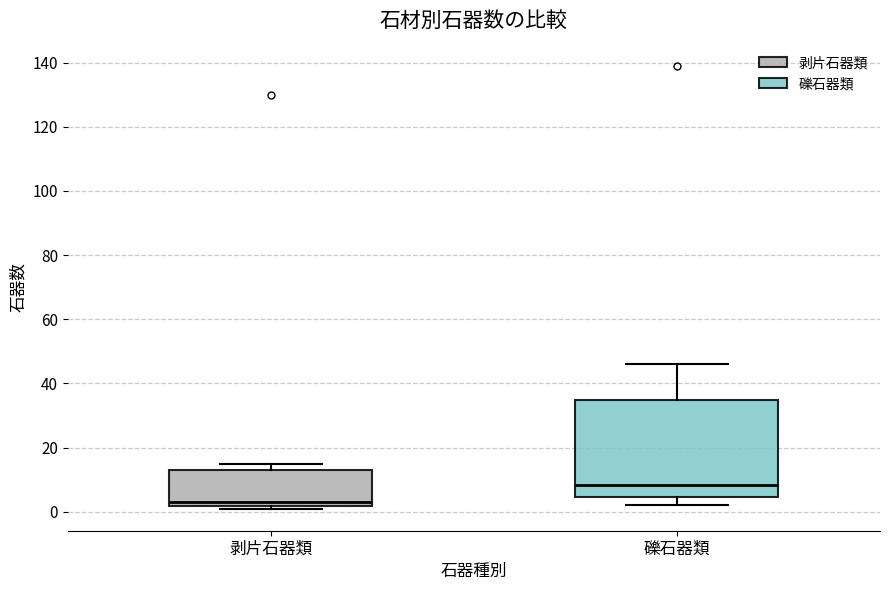

Reading left to right, transcribe this box plot: for each box, give where its median line is, the range the box spans, and where its two whiskers end, as read against the y-axis. The values are not printed on the chart, so give them approximately, as read against the axis.

剥片石器類: median 4, box 2 to 14, whiskers 2 (just below the box's lower edge) to 16
礫石器類: median 8, box 4 to 34, whiskers 2 to 46